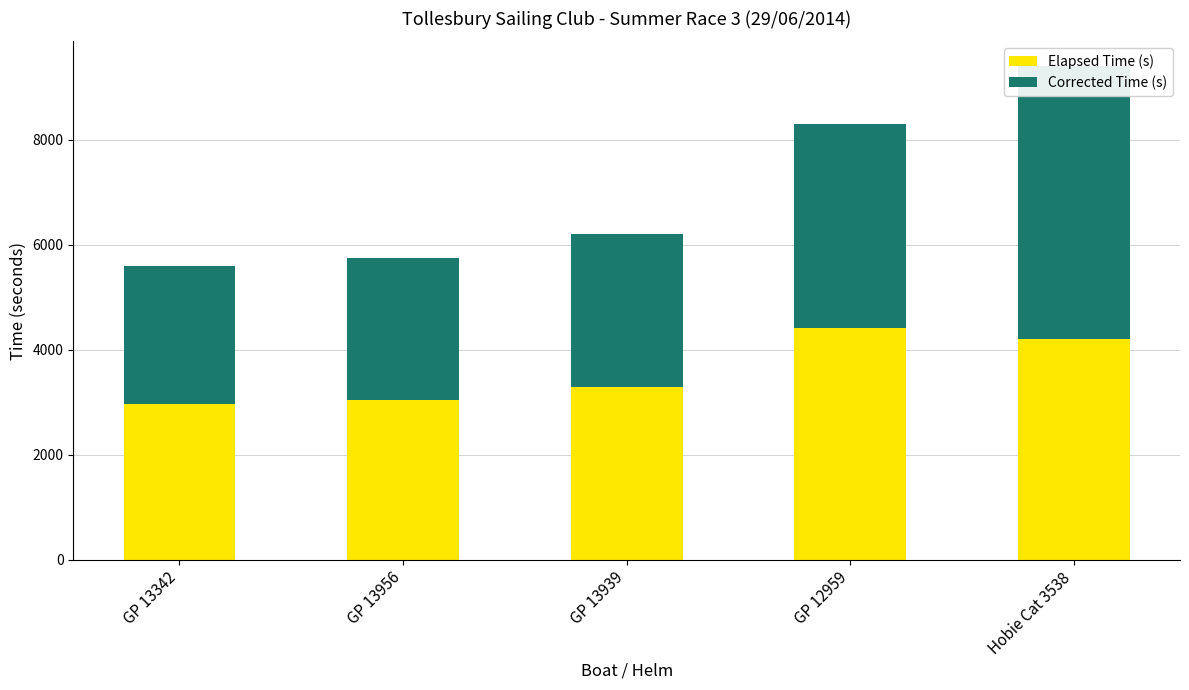

How many groups of bars are there?

5